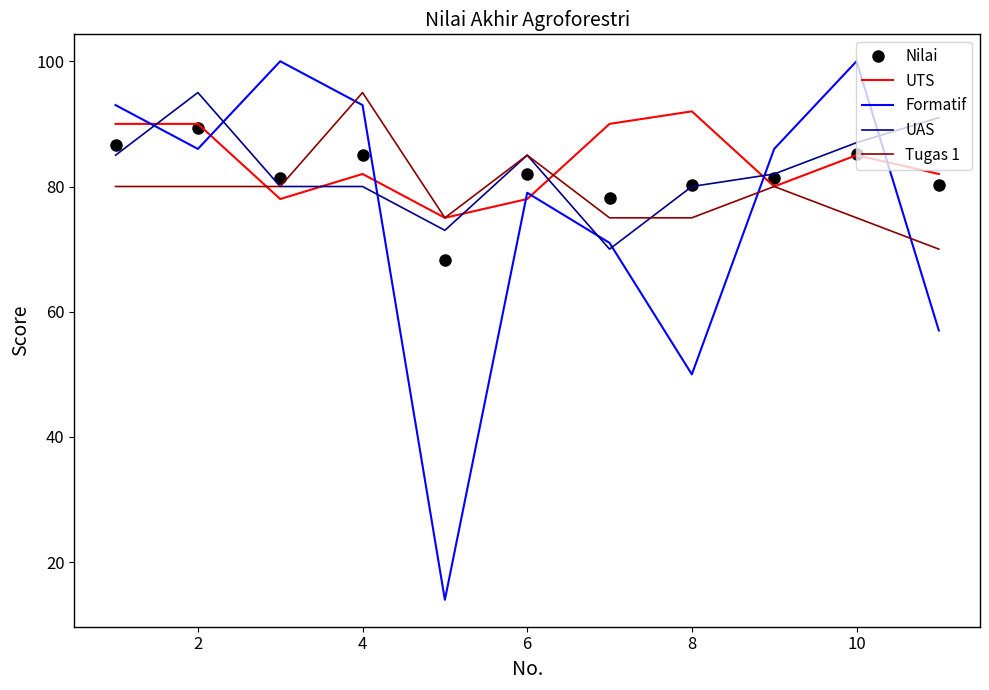

What is the highest value of the Tugas 1 series?

95.0